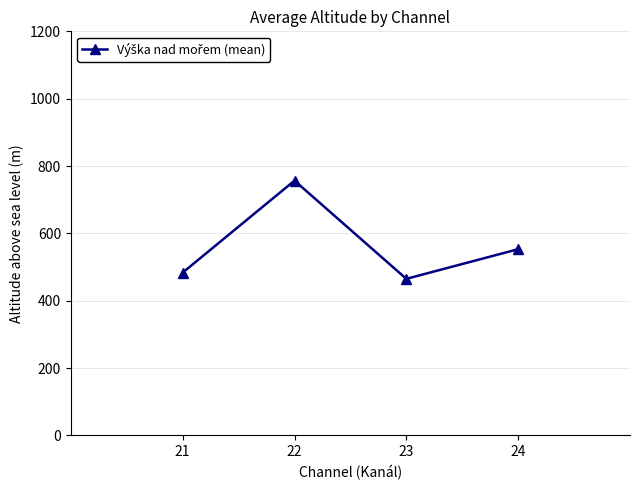

Rank the categories by value from highest to lowest.

22, 24, 21, 23